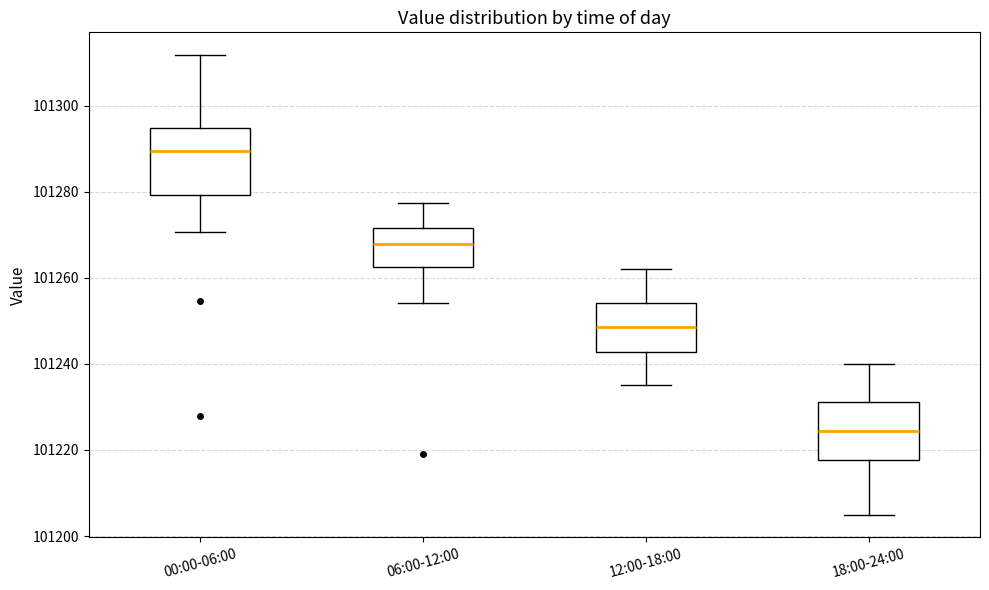

Where does the median line of the box for 00:00-06:00 sit on the y-axis? The values are not printed on the chart, so give them approximately, as read against the axis.

101290